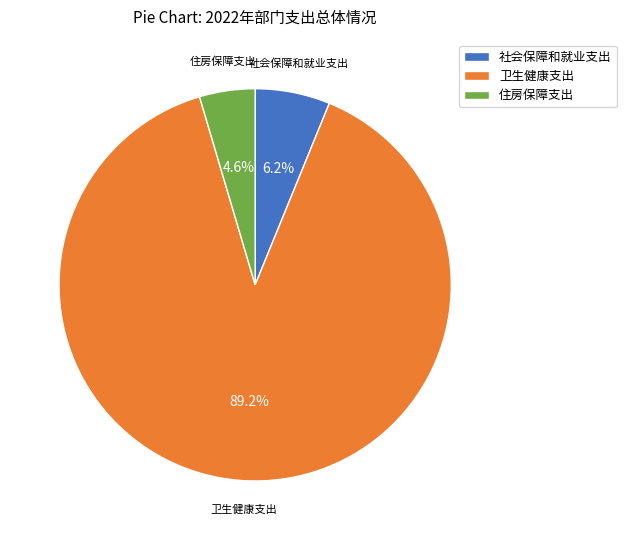

How many segments does this pie chart have?

3